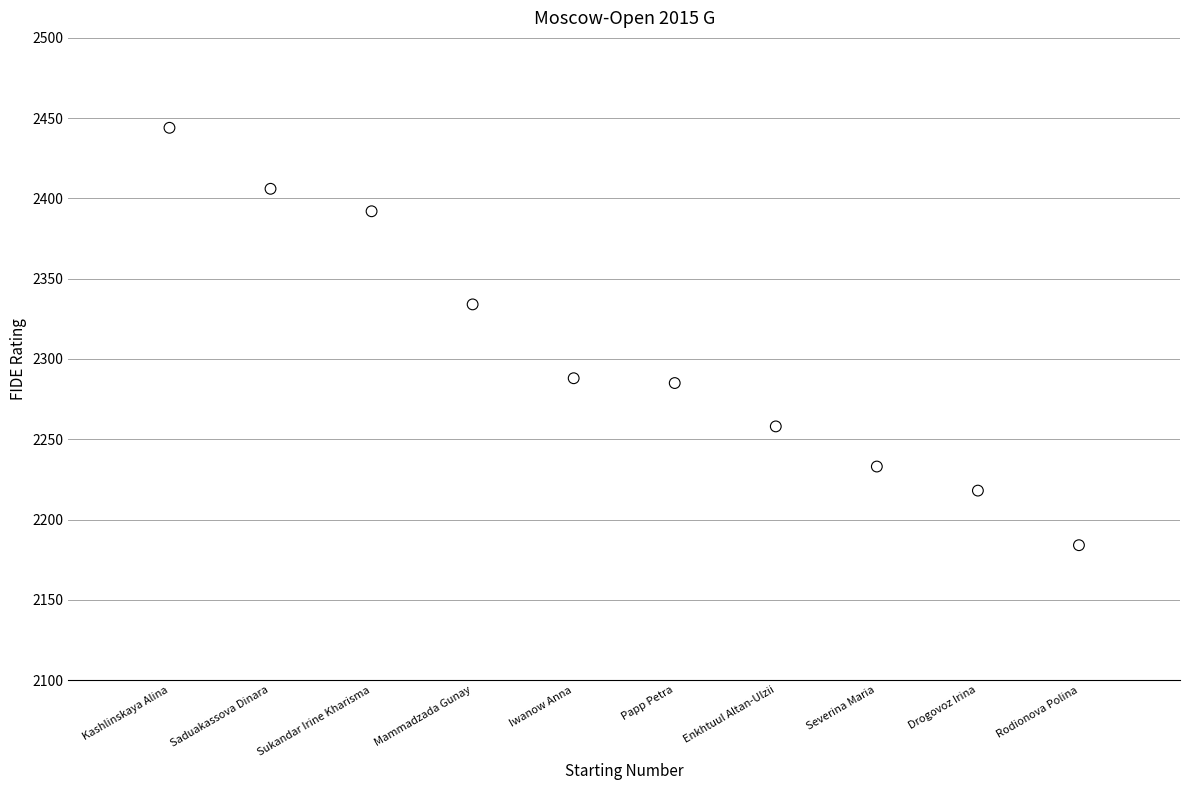

What Y value in the scatter plot is closest to 2314?

2334